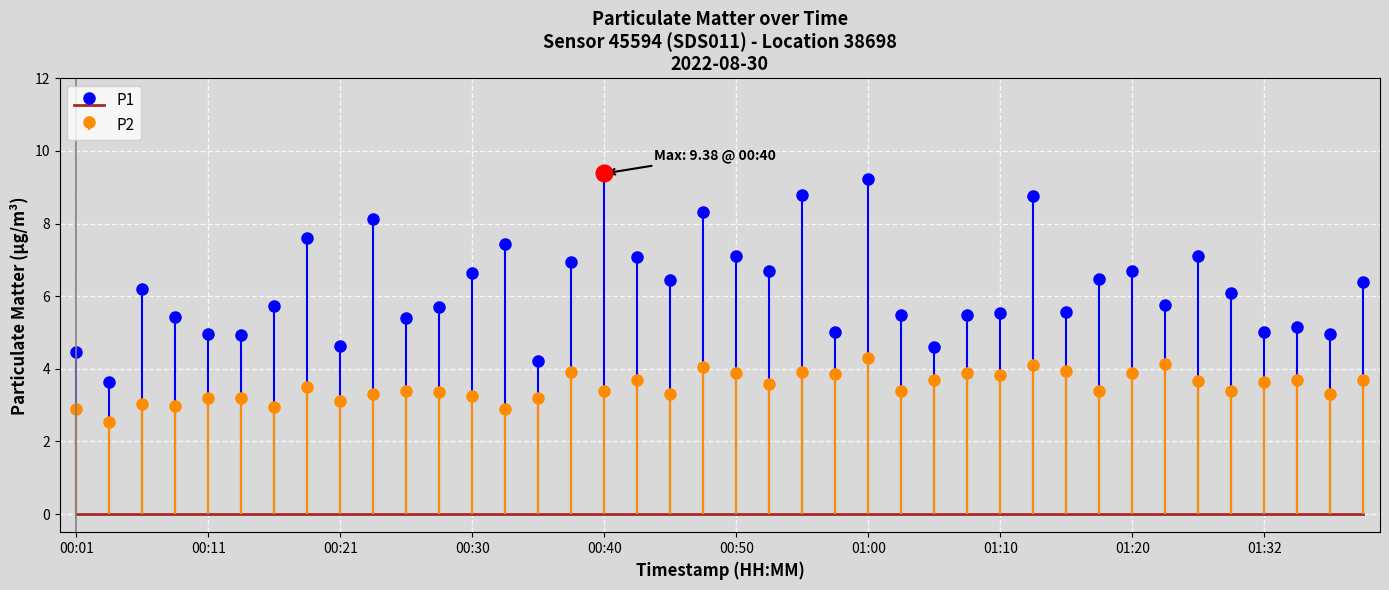

At 00:30, list the series in order from smallest to largest.

P2, P1